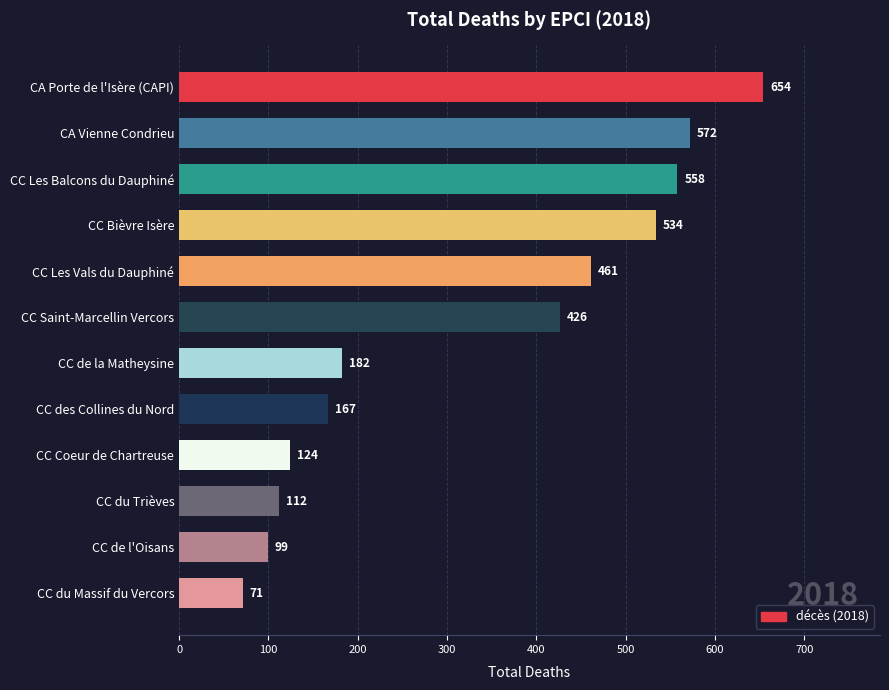

Are the bars grouped side by side (vs. stacked)?

No